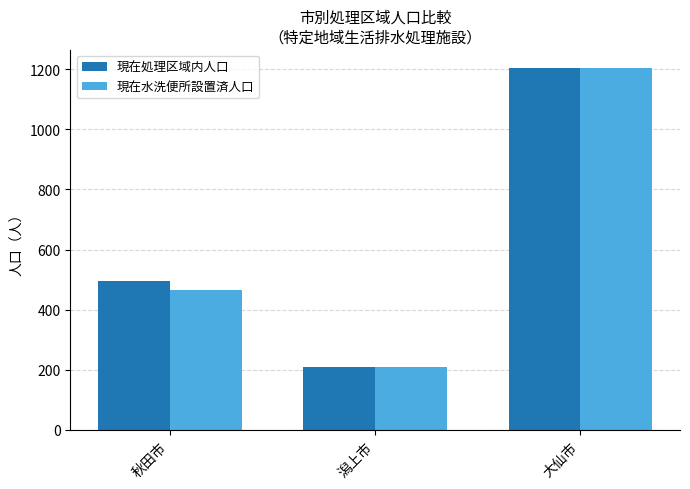

What is the sum of the 現在処理区域内人口 values at 大仙市 and 潟上市?

1413